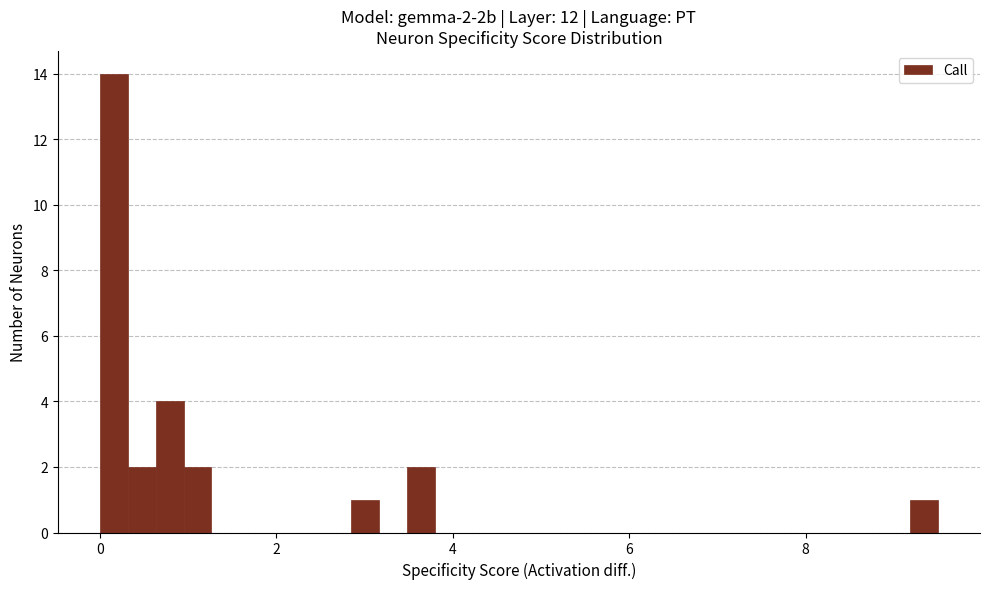

Around what value on the x-axis is the tallest bar? Give the approximate position of its centre, as read against the axis.

0.2